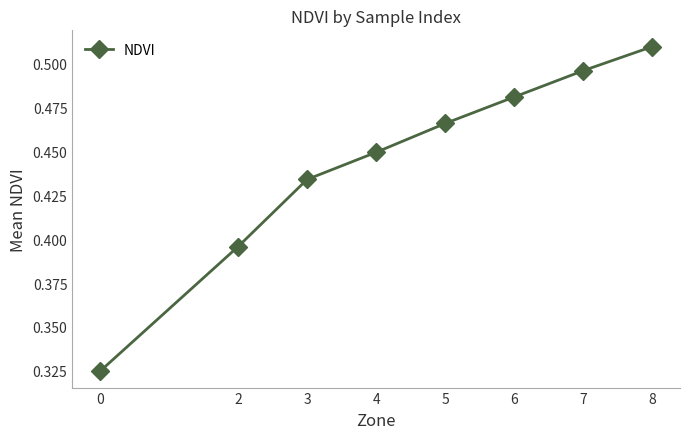

How many distinct data groups are displayed?

1